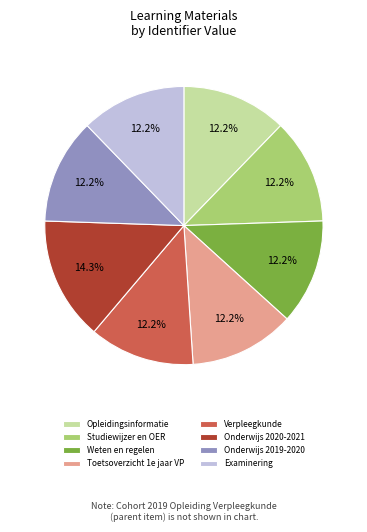

What percentage is the Weten en regelen slice, to the nearest percent?

12%